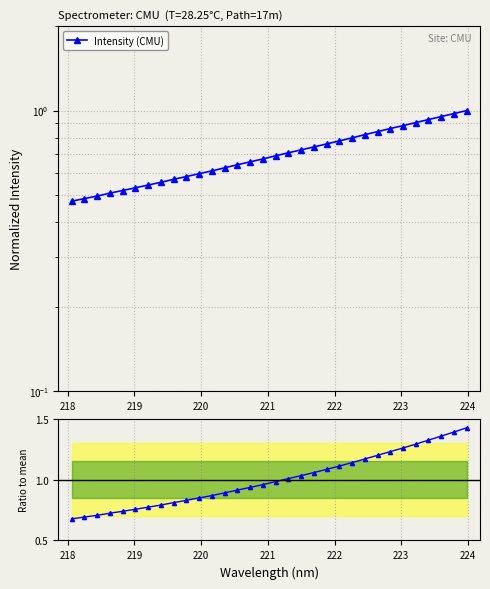

True or false: Intensity (CMU) and Ratio to mean cross at least once.

False